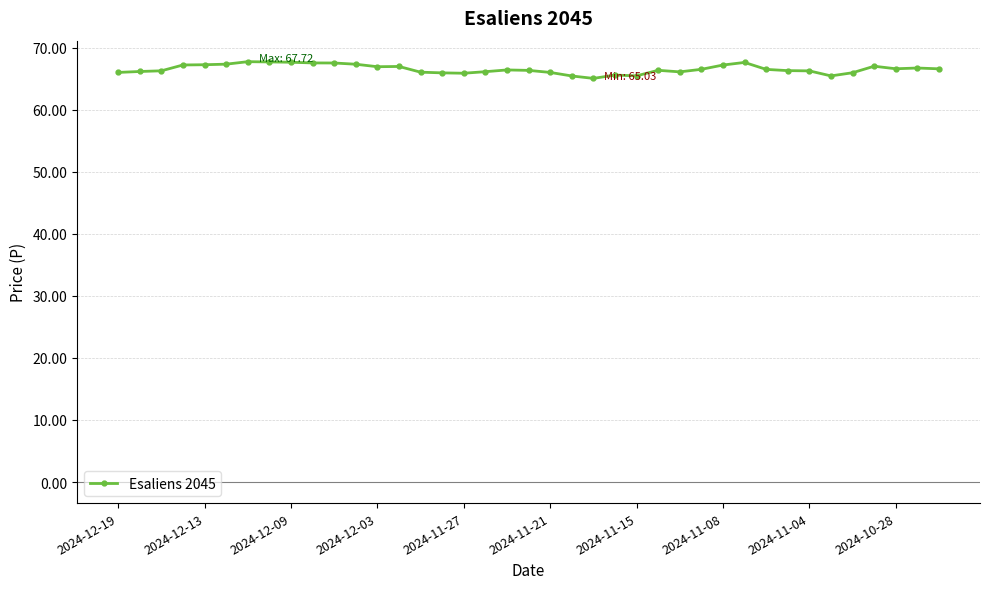

What is the greatest value displayed?

67.7